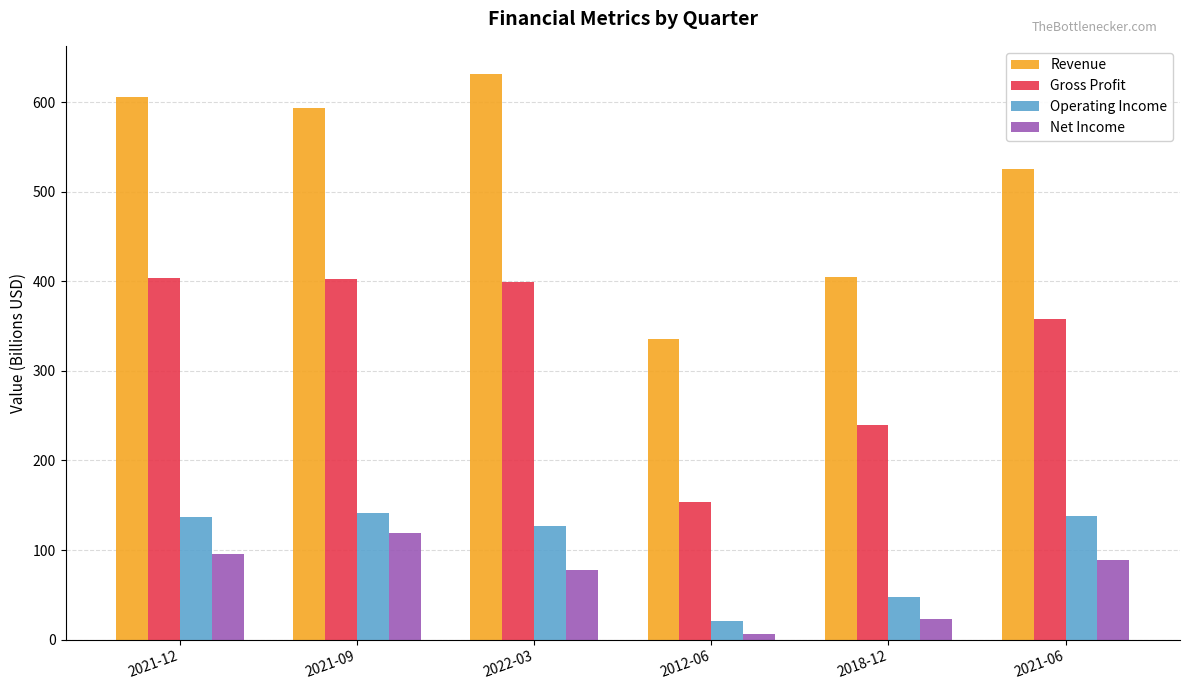

Which series changed the most between 2022-03 and 2012-06?

Revenue